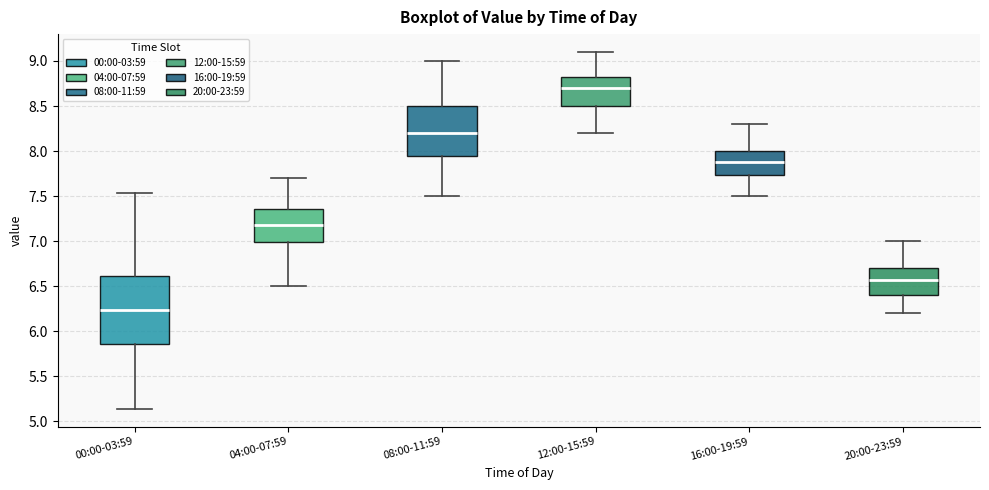

Which box's median line is the highest?

12:00-15:59